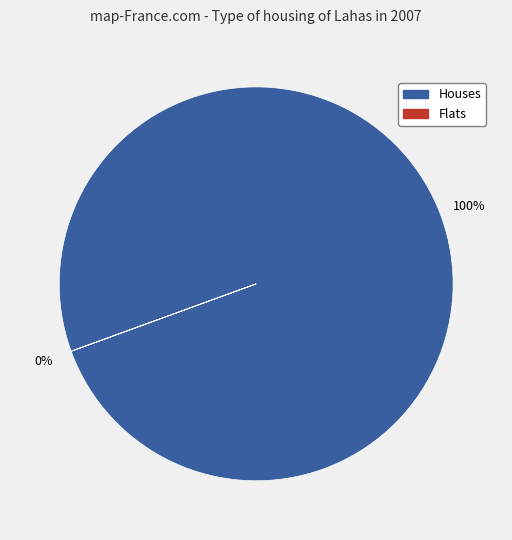

To the nearest percent, what is the average slice percentage?

50%